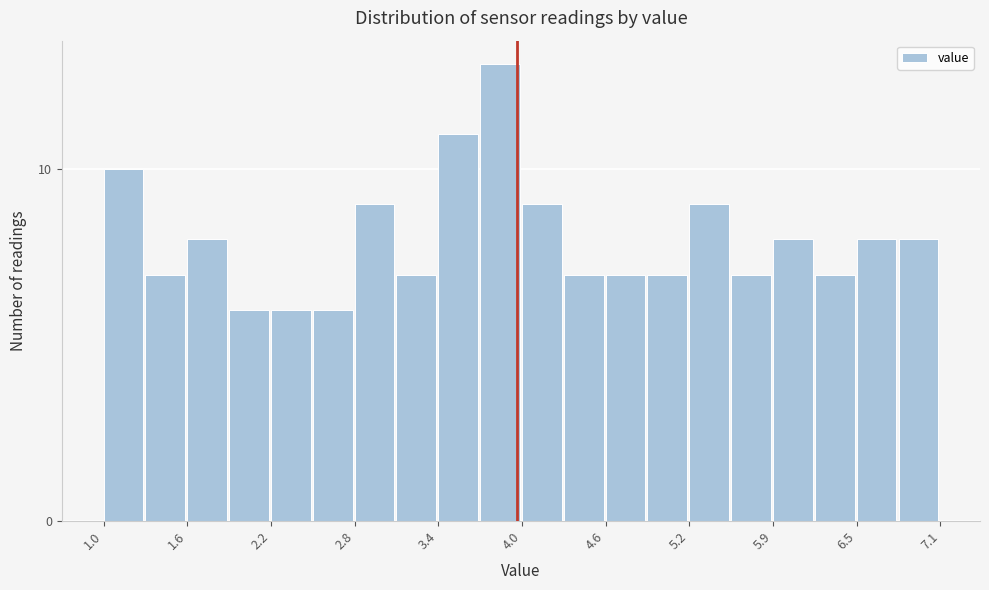

Around what value on the x-axis is the tallest bar? Give the approximate position of its centre, as read against the axis.

3.9